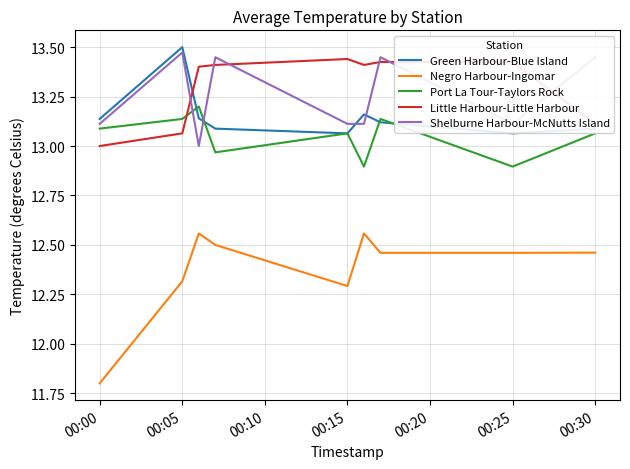

What is the sum of all Port La Tour-Taylors Rock values?

117.5